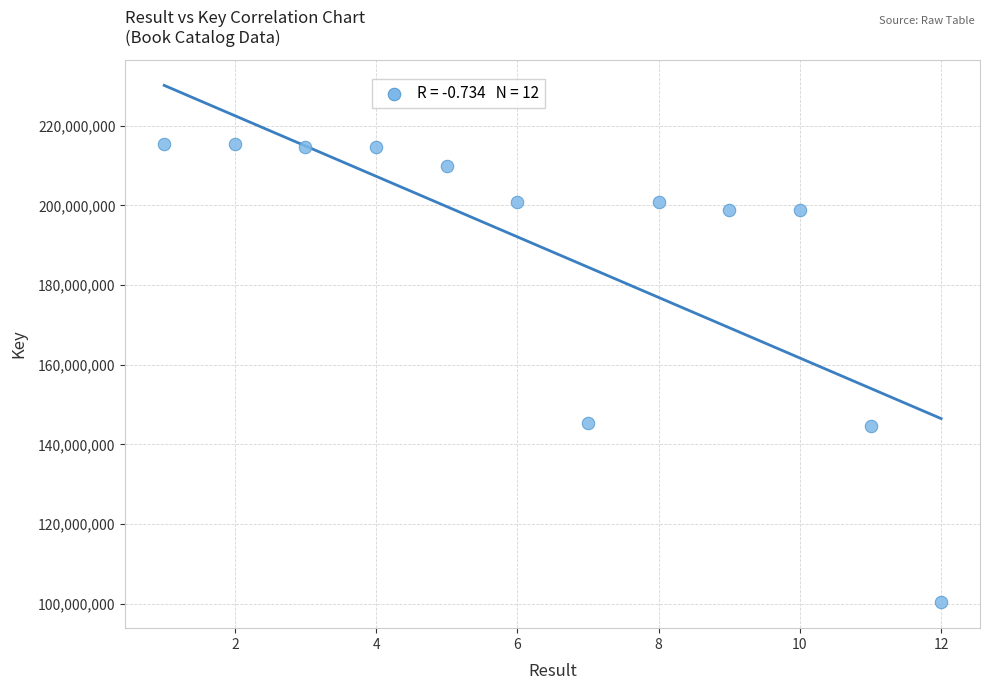

What is the range of X values (max minus min)?

11